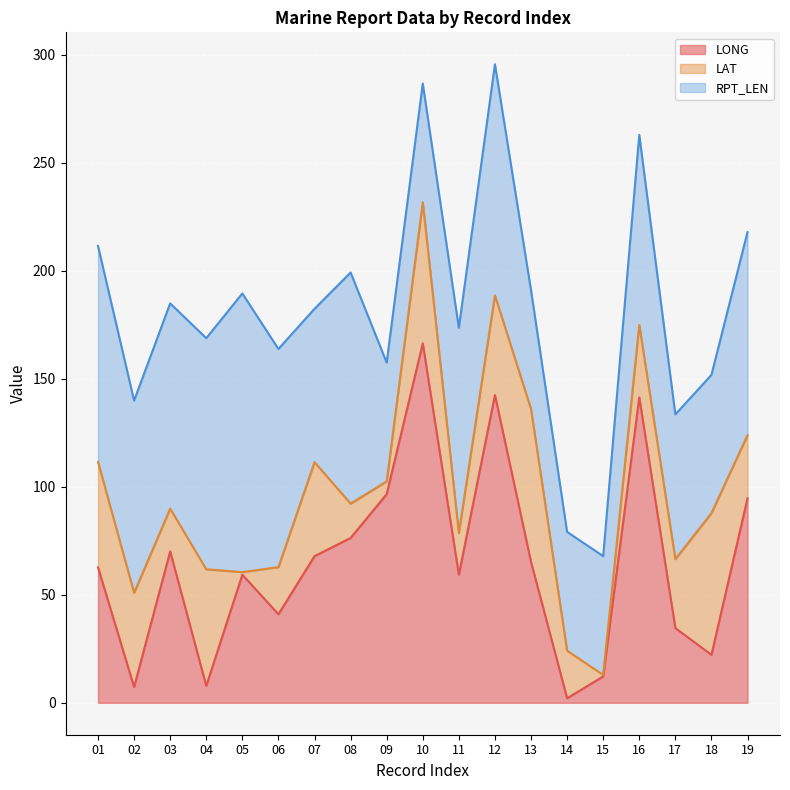

What is the maximum value for LONG?

166.4